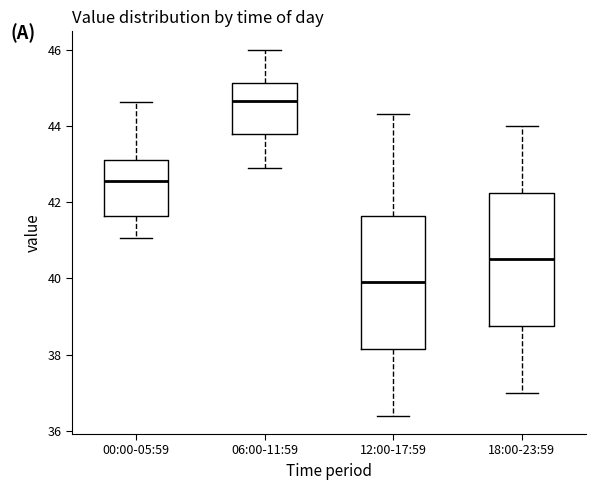

Reading left to right, transcribe this box plot: for each box, give where its median line is, the range the box spans, and where its two whiskers end, as read against the y-axis. The values are not printed on the chart, so give them approximately, as read against the axis.

00:00-05:59: median 42.6, box 41.6 to 43.2, whiskers 41.0 to 44.6
06:00-11:59: median 44.6, box 43.8 to 45.2, whiskers 43.0 to 46.0
12:00-17:59: median 40.0, box 38.2 to 41.6, whiskers 36.4 to 44.4
18:00-23:59: median 40.6, box 38.8 to 42.2, whiskers 37.0 to 44.0